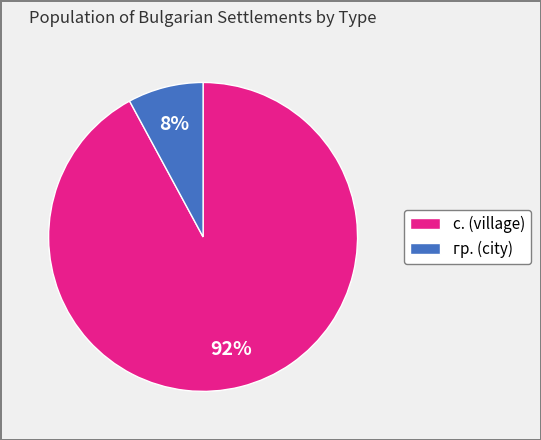

Between гр. and с., which is larger?

с.